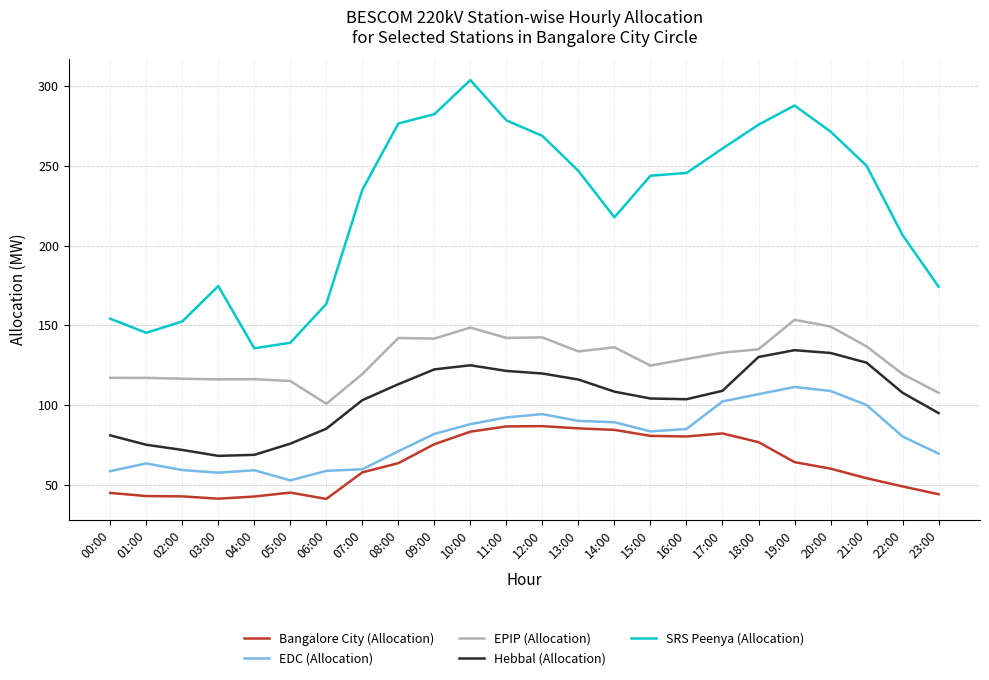

True or false: Hebbal (Allocation) and EDC (Allocation) cross at least once.

False